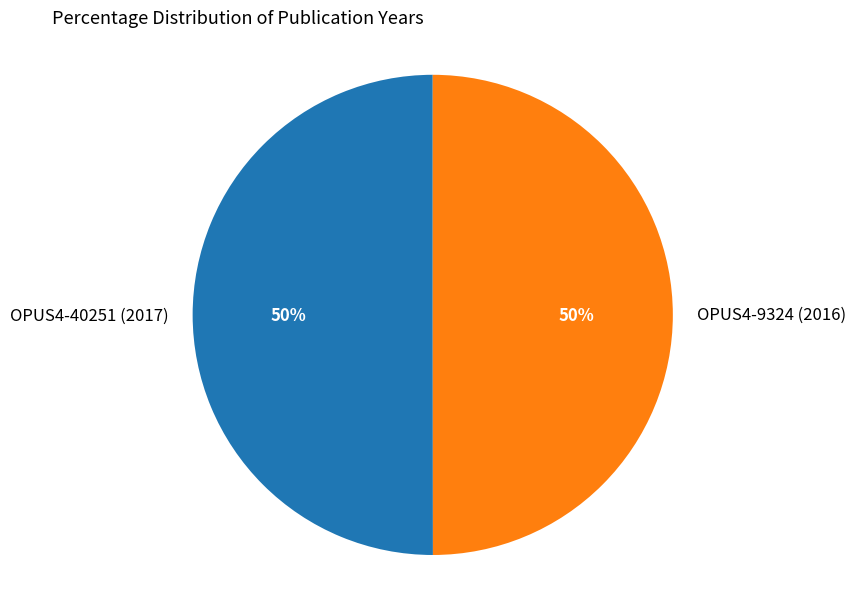

How many slices are in this pie chart?

2